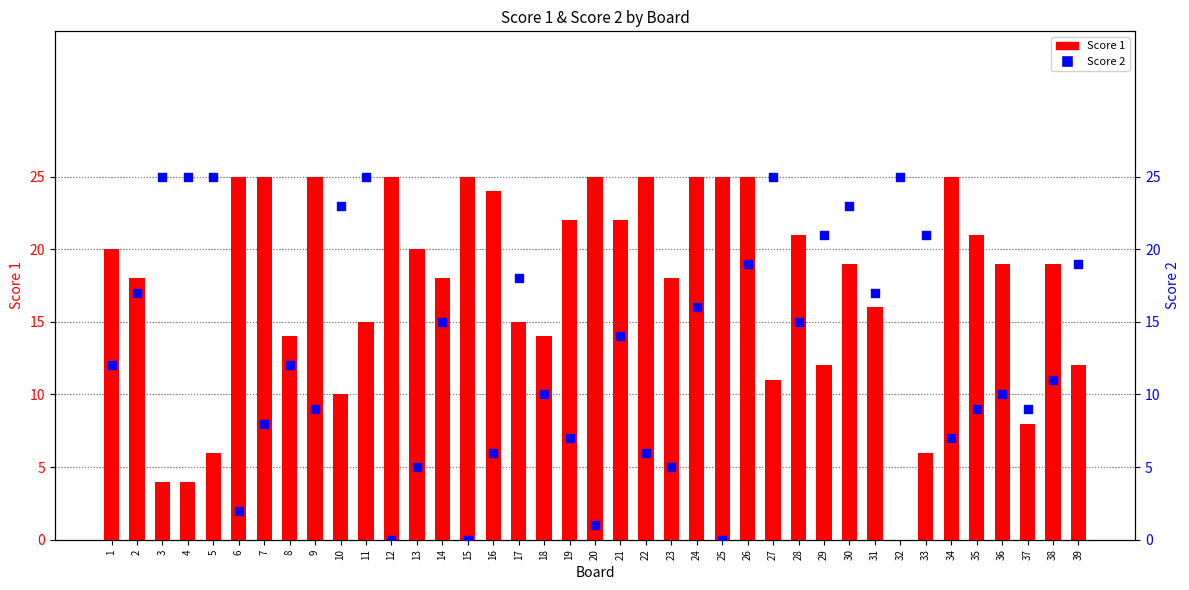

Is the value of Score 2 at 6 greater than the value of Score 1 at 30?

No